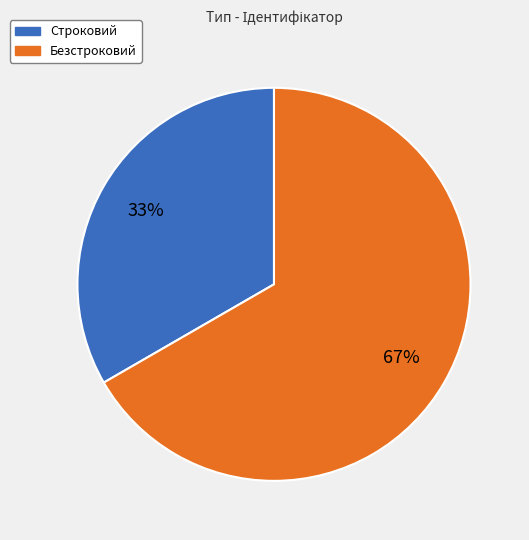

Combined, do Строковий and Безстроковий account for over 50%?

Yes